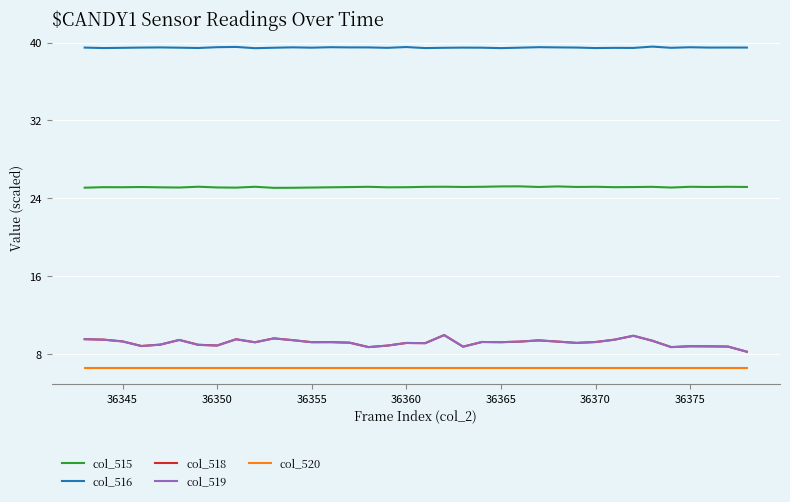

What is the lowest value of the col_515 series?

25.1